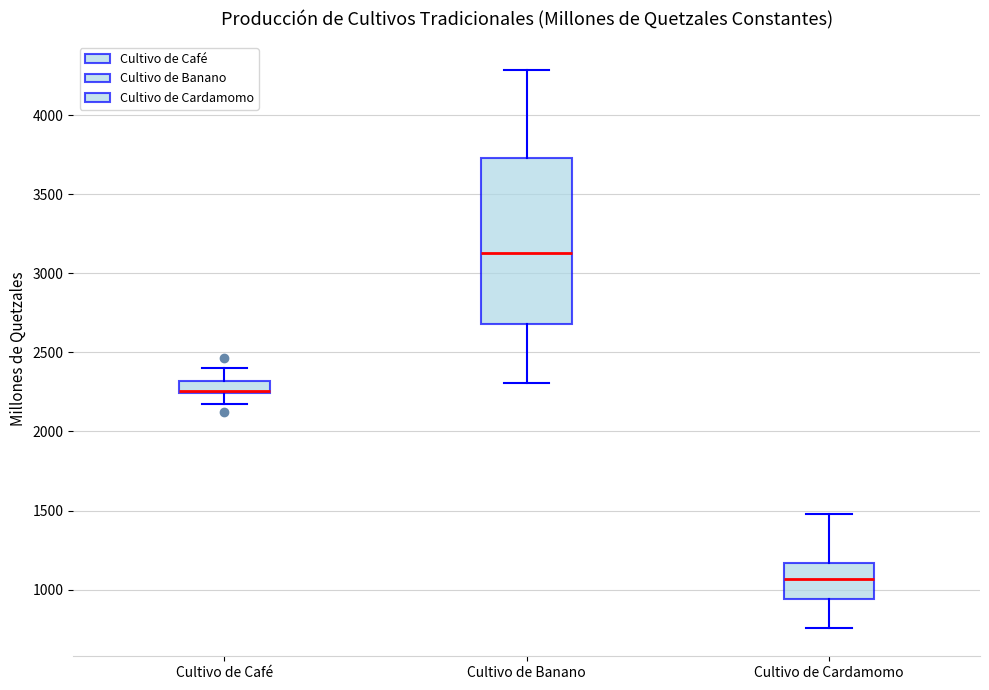

Which box is the tallest, from its lower edge to its upper edge?

Cultivo de Banano